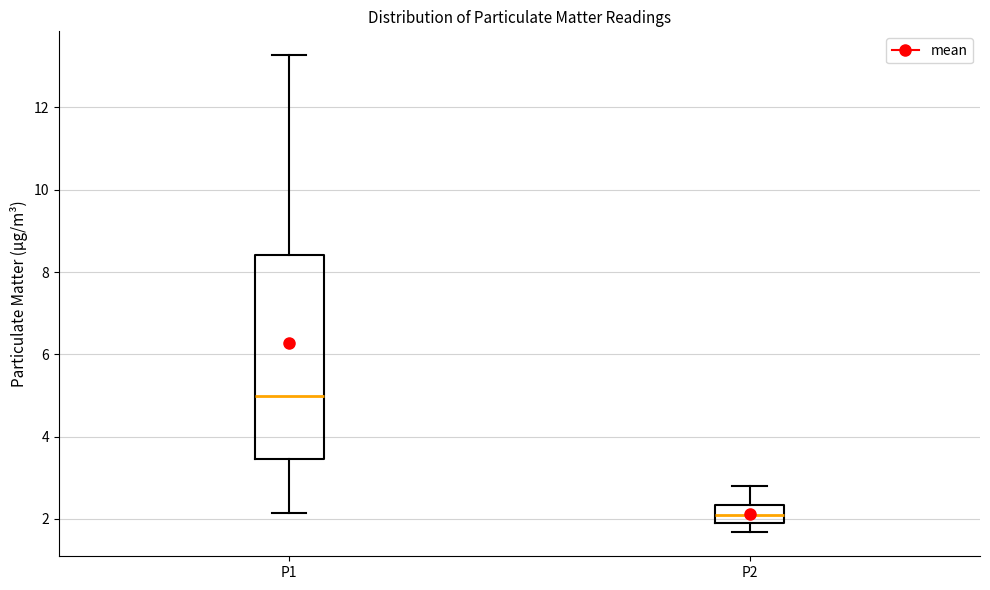

Comparing the boxes themselves (not the whiskers), which one is the tallest?

P1